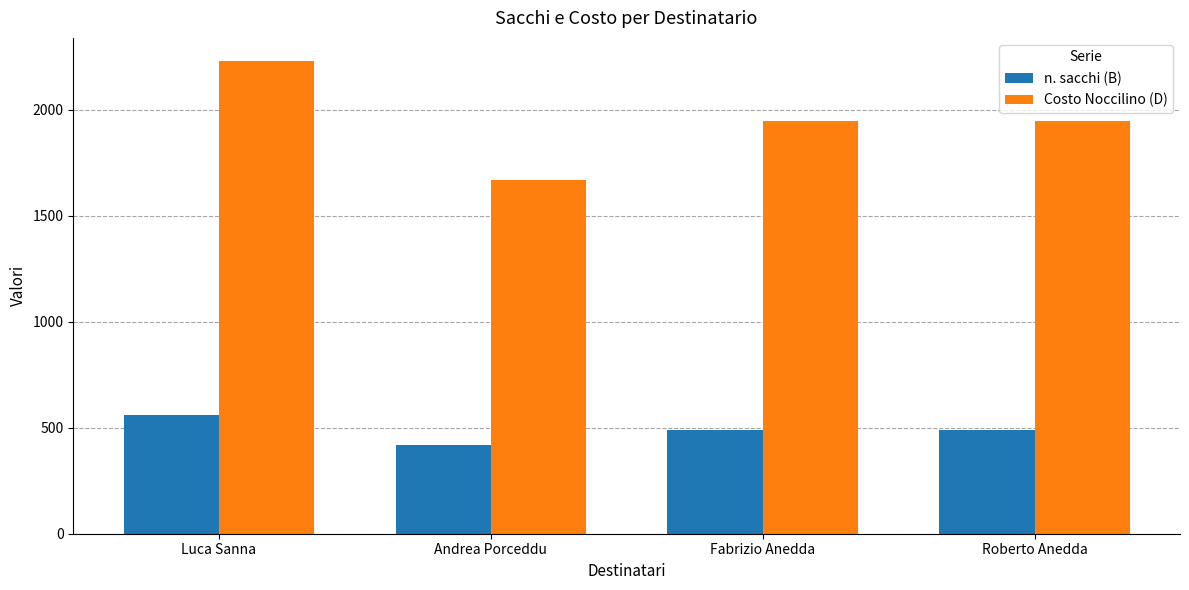

What is the smallest value displayed?

420.0